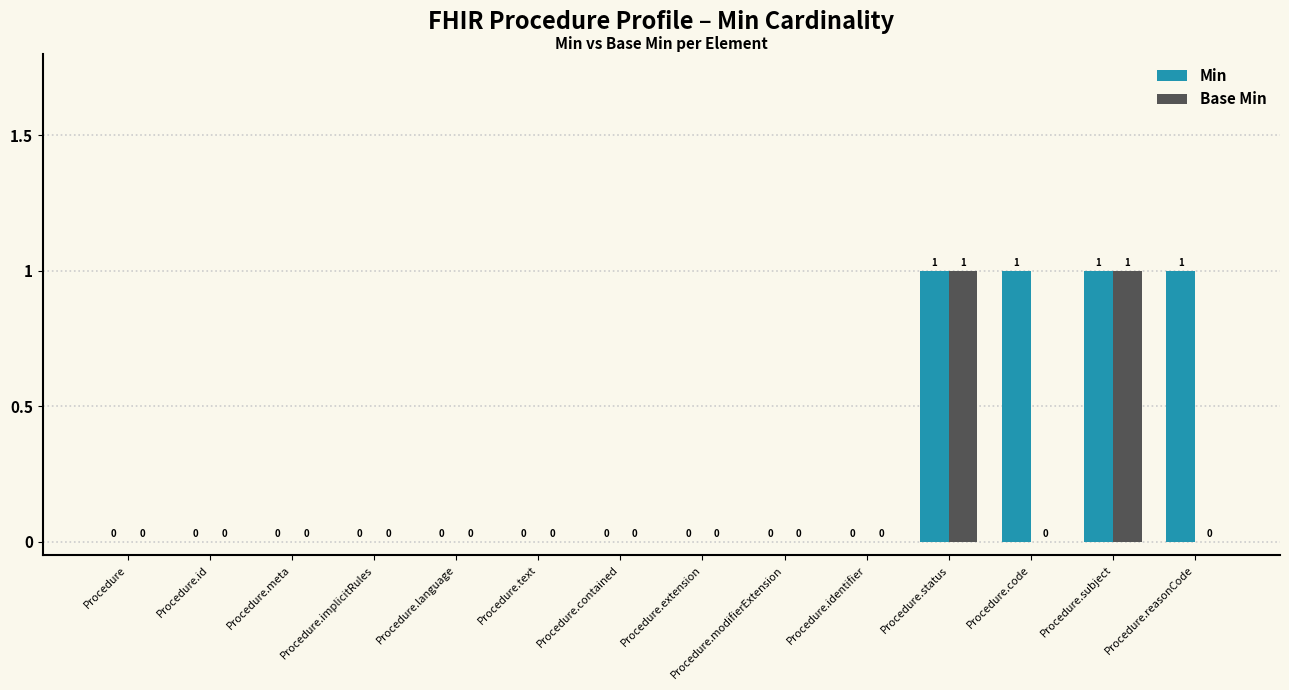

Is it true that Min equals 2 at Procedure.code?

False